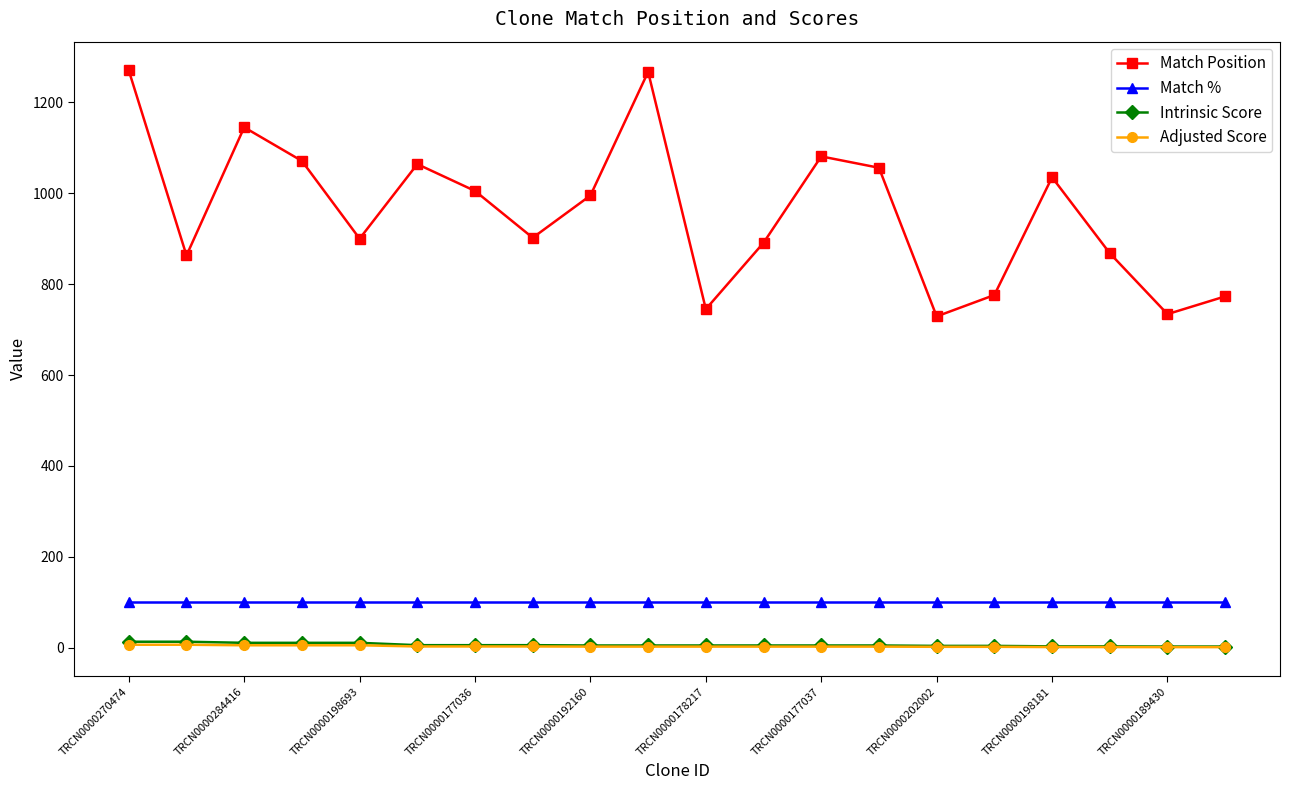

True or false: Adjusted Score and Match Position intersect in this chart.

False